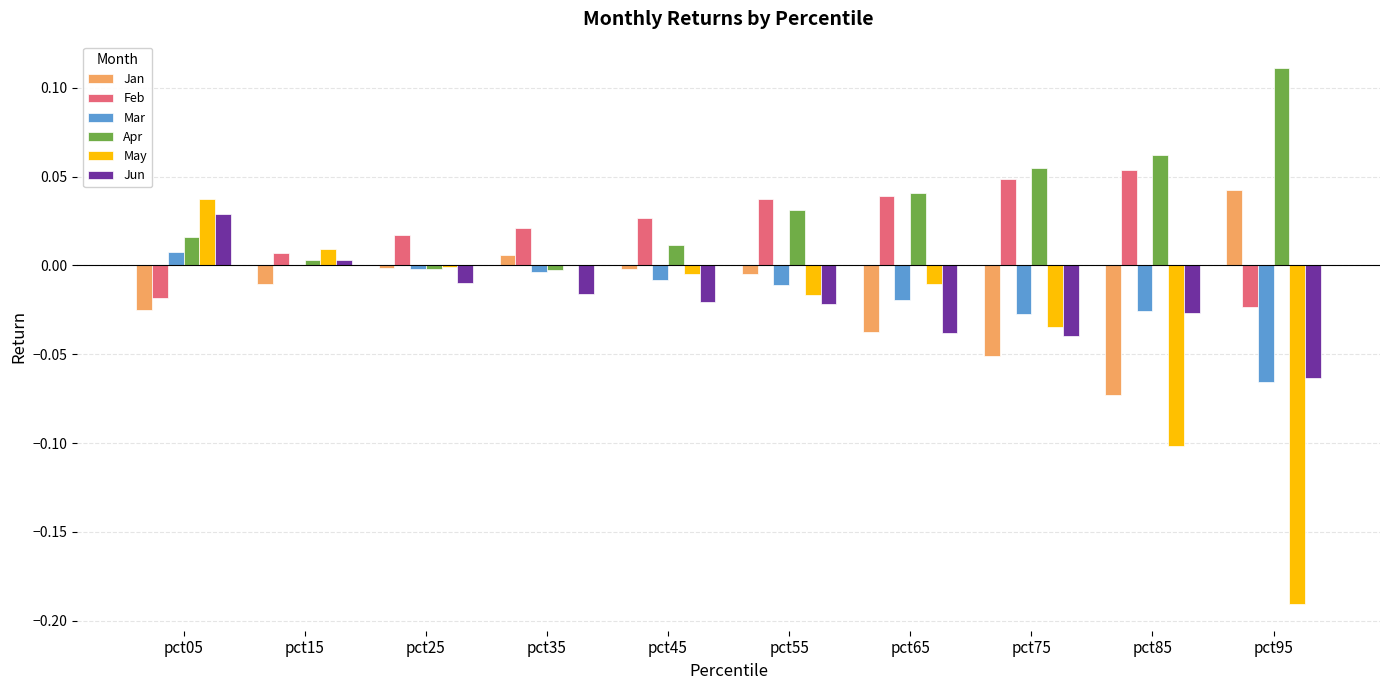

The Jun series shows 0.1 at pct05. True or false?

False